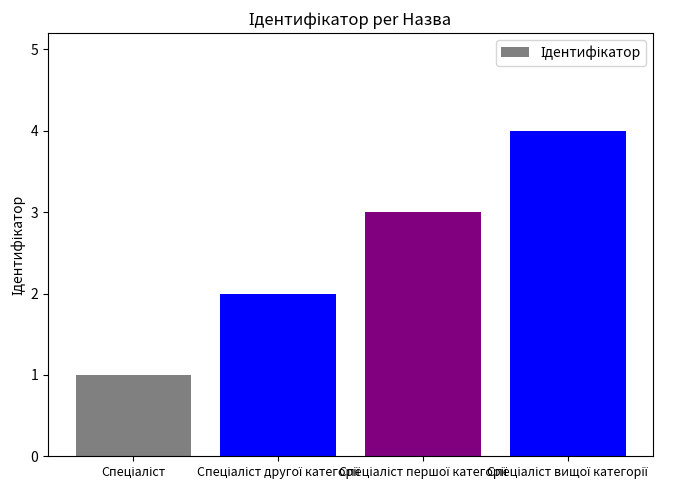

What is the sum of all values?

10